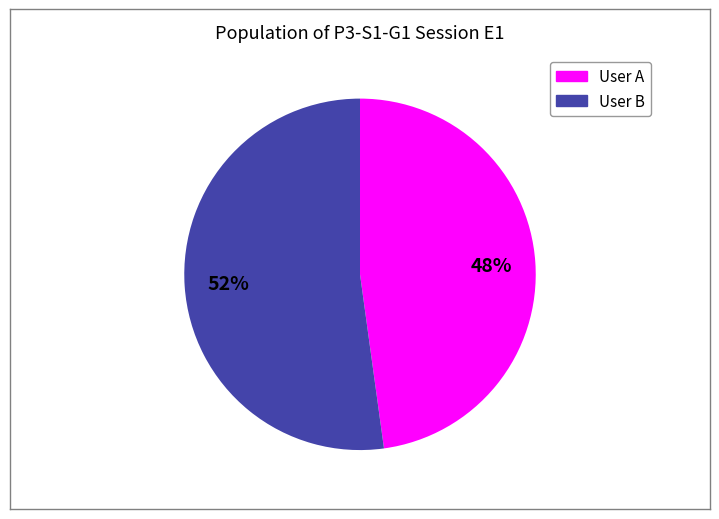

To the nearest percent, what is the difference between the largest and smallest slice percentages?

4%